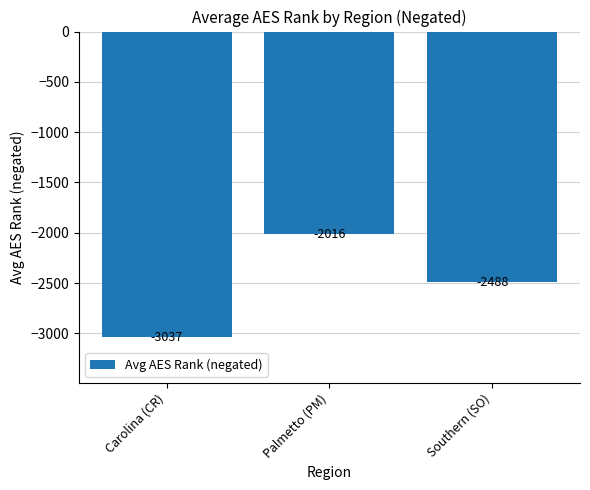

What is the change in value from Carolina (CR) to Southern (SO)?

+549